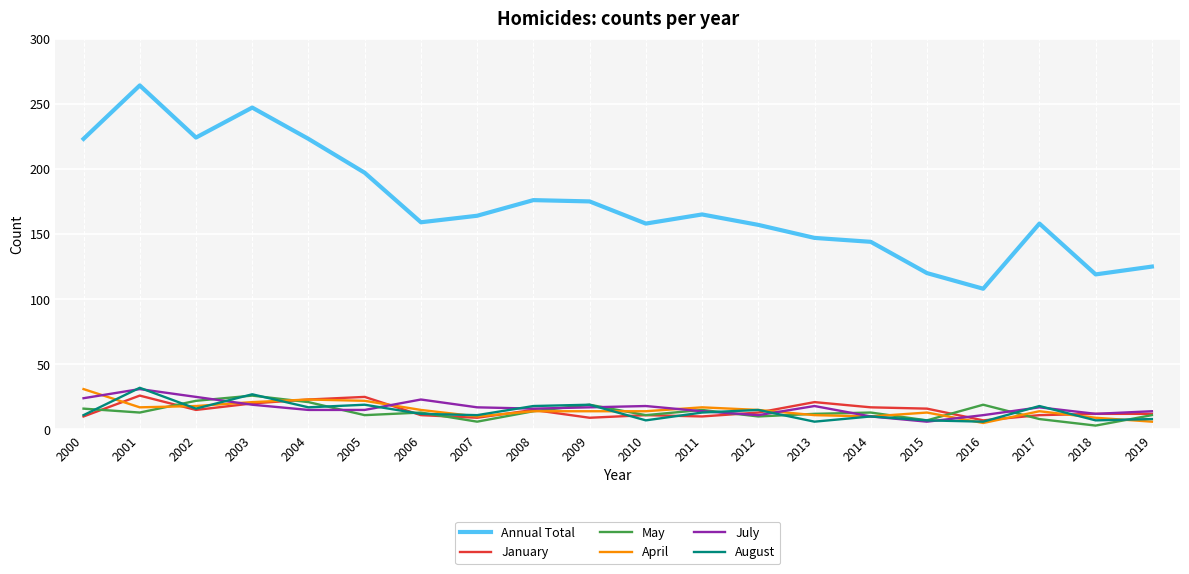

What is the smallest value displayed?

3